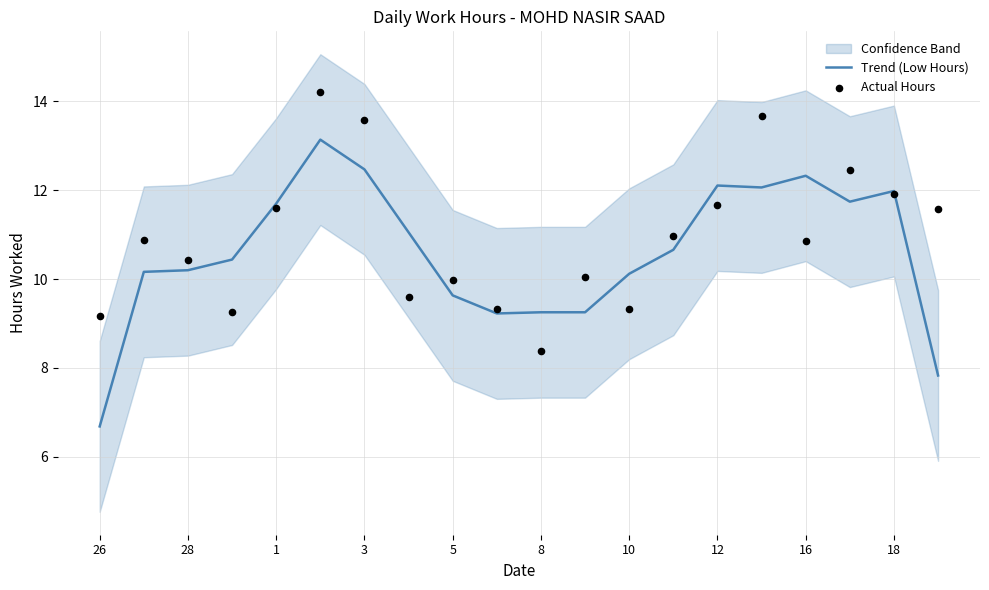

Is it true that Trend (Low Hours) equals 6.7 at 26?

True